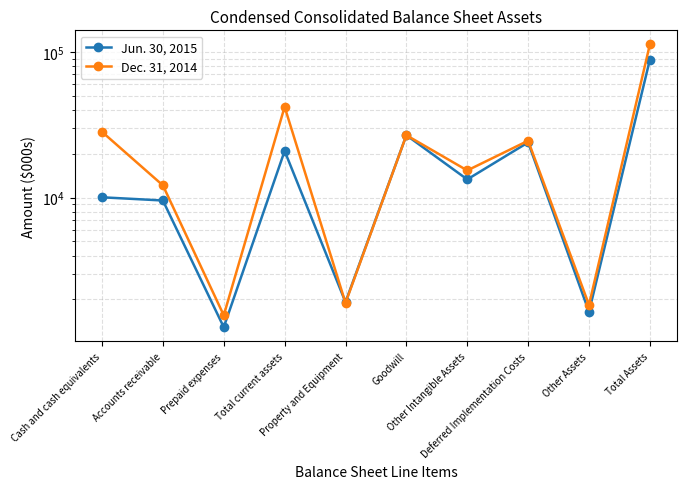

What is the maximum value shown in the chart?

112344